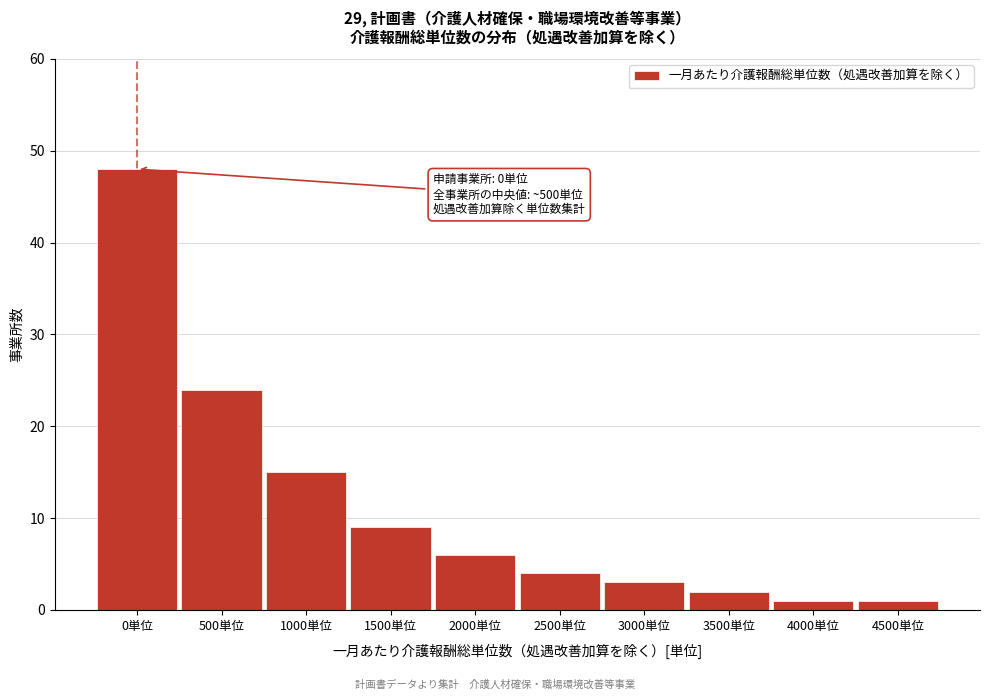

Reading left to right, extract all data points from this chart.

0単位=48	500単位=24	1000単位=15	1500単位=9	2000単位=6	2500単位=4	3000単位=3	3500単位=2	4000単位=1	4500単位=1